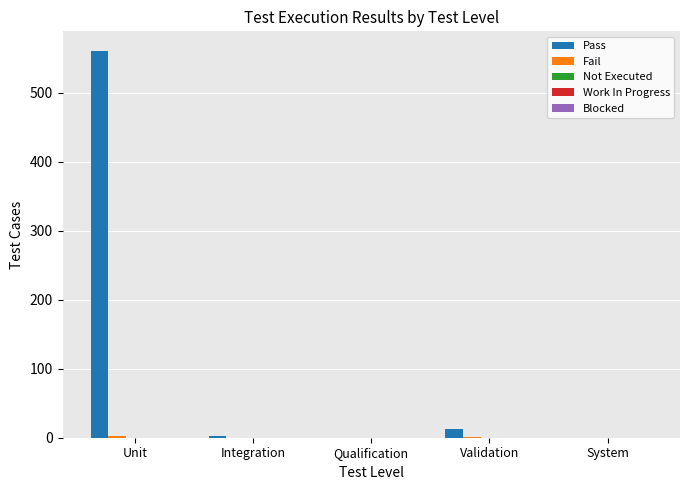

Which series has the largest range (max minus min)?

Pass